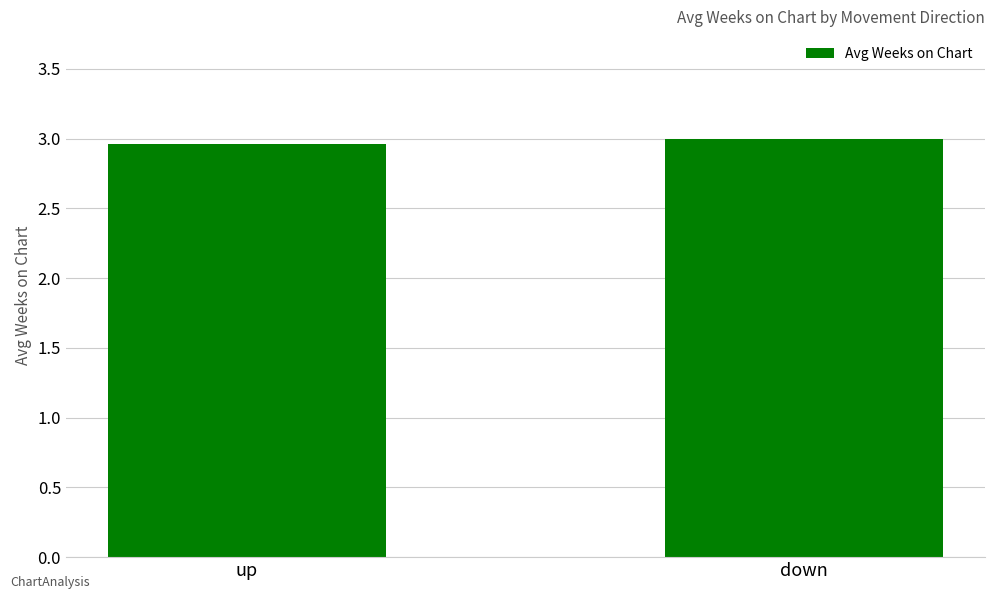

Is it true that the value at up is 3.0?

True